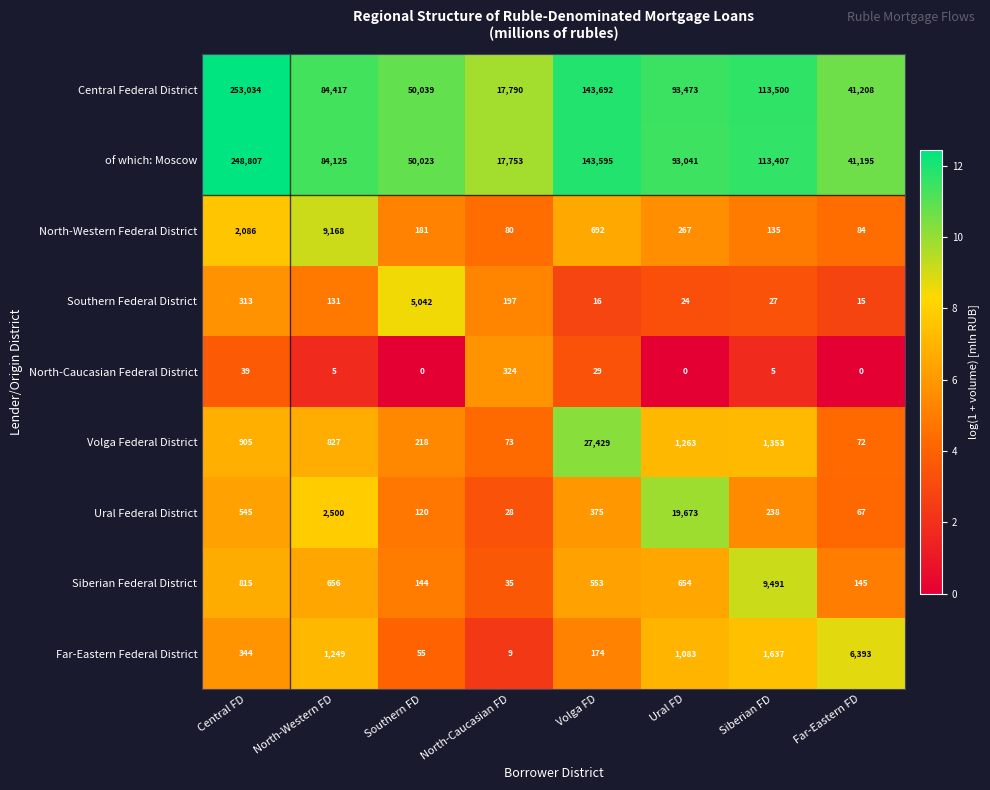

At which label is Siberian Federal District closest to 4763?

Central FD